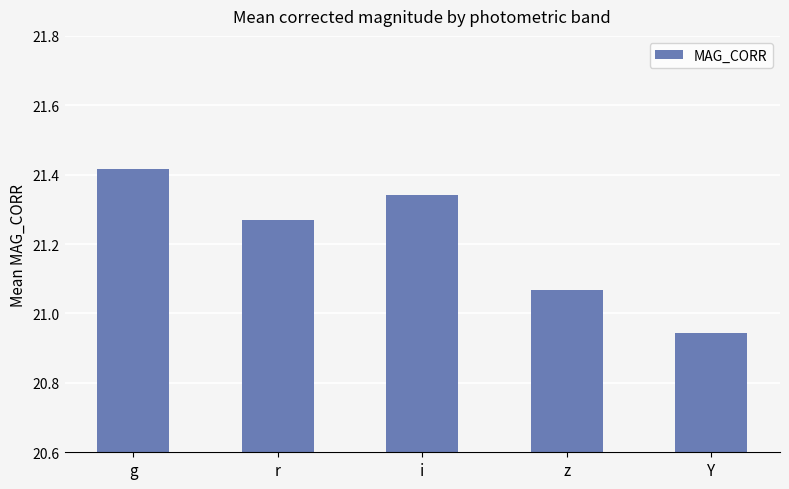

Is it true that the value at Y is 9.5?

False